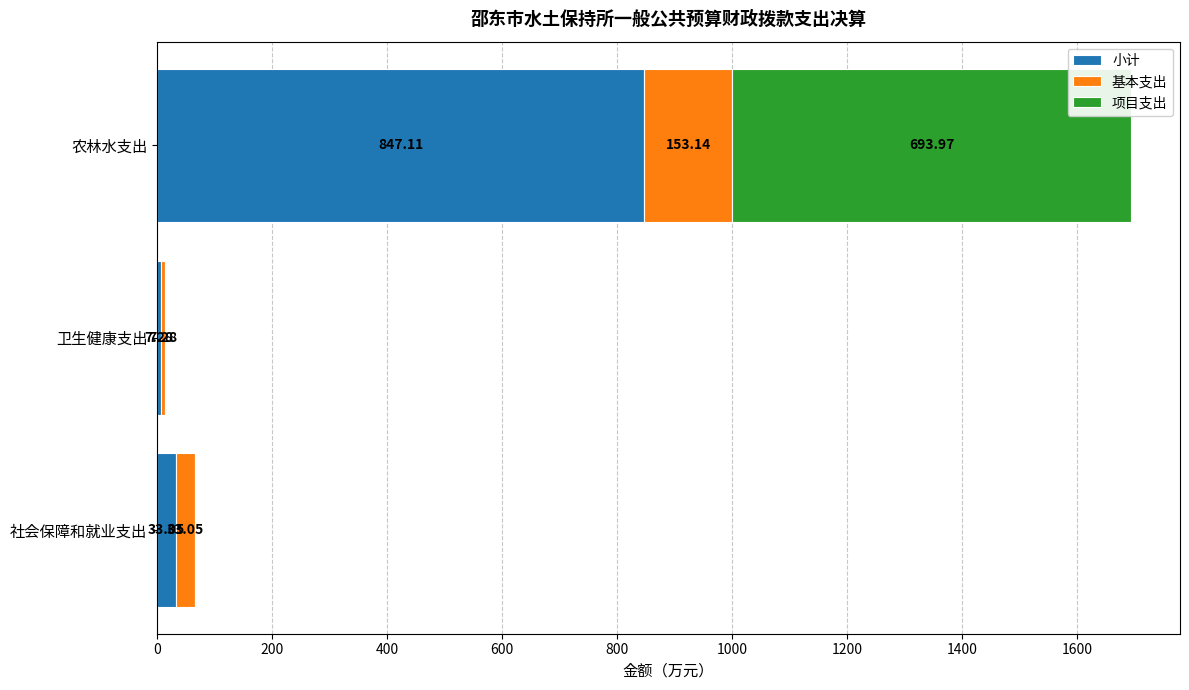

Where is 小计 nearest to the value 427?

社会保障和就业支出